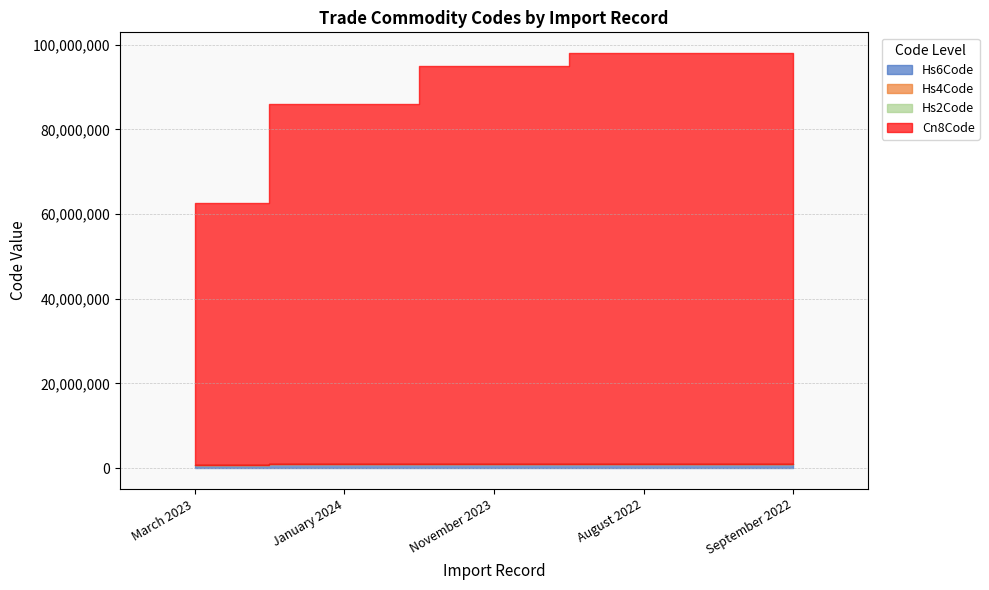

How many data points in Hs6Code are above 940599?

2